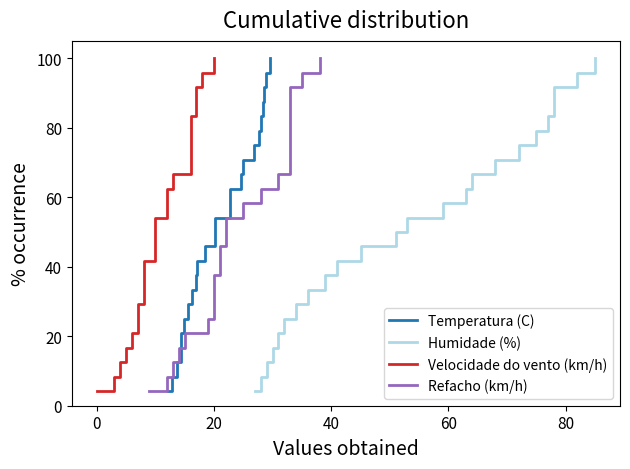

How many data points does each series have?

24